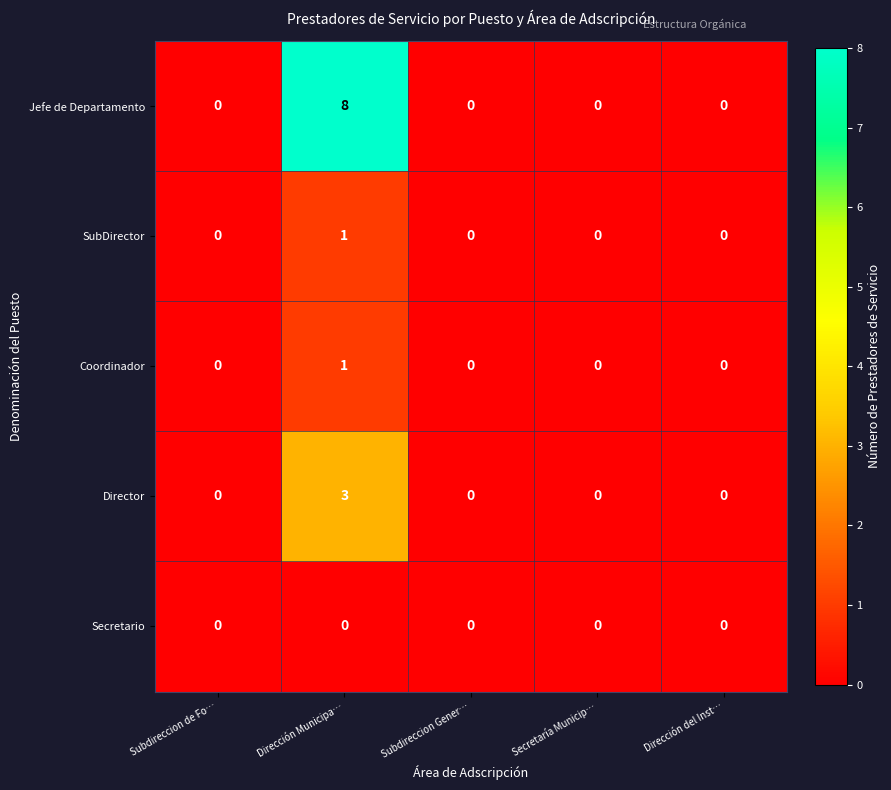

The value of Jefe de Departamento at Subdireccion Gener… is -5. True or false?

False